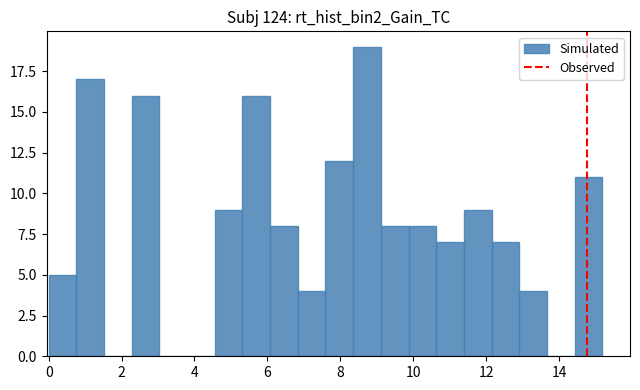

Around what value on the x-axis is the tallest bar? Give the approximate position of its centre, as read against the axis.

8.8